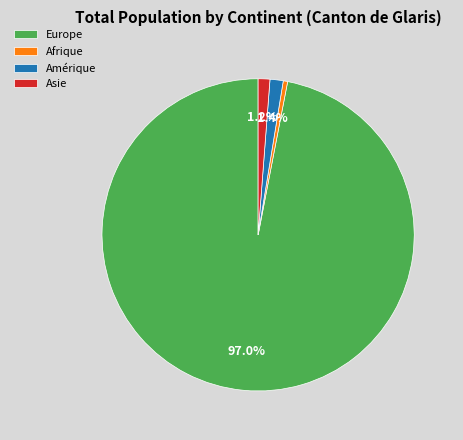

What is the ratio of the value at Afrique to the value at Asie?

0.4